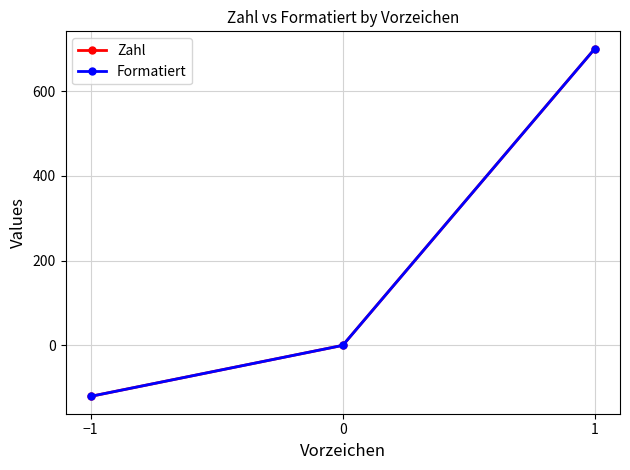

Does the chart have visible grid lines?

Yes